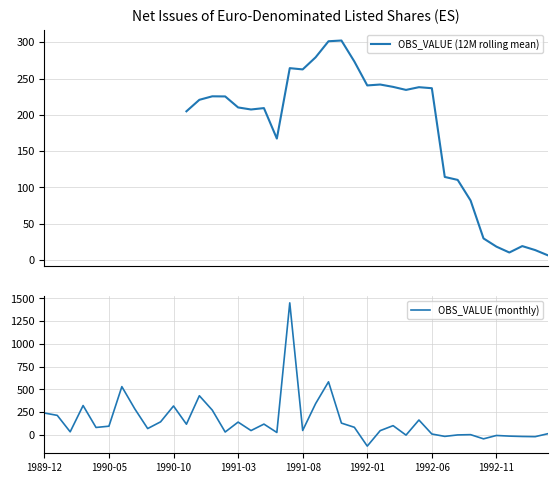

Which has a higher value, 1990-06 or 1992-04?

1990-06